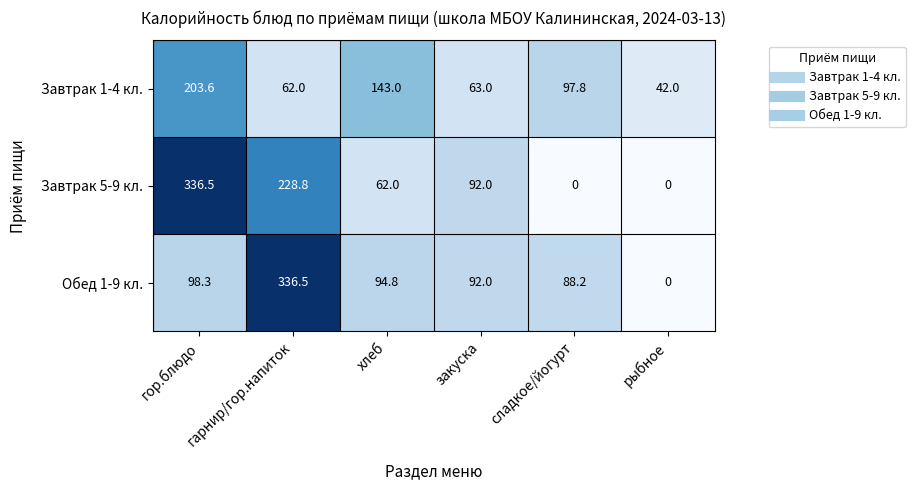

True or false: Завтрак 5-9 кл. has a value of 336.5 at гор.блюдо.

True